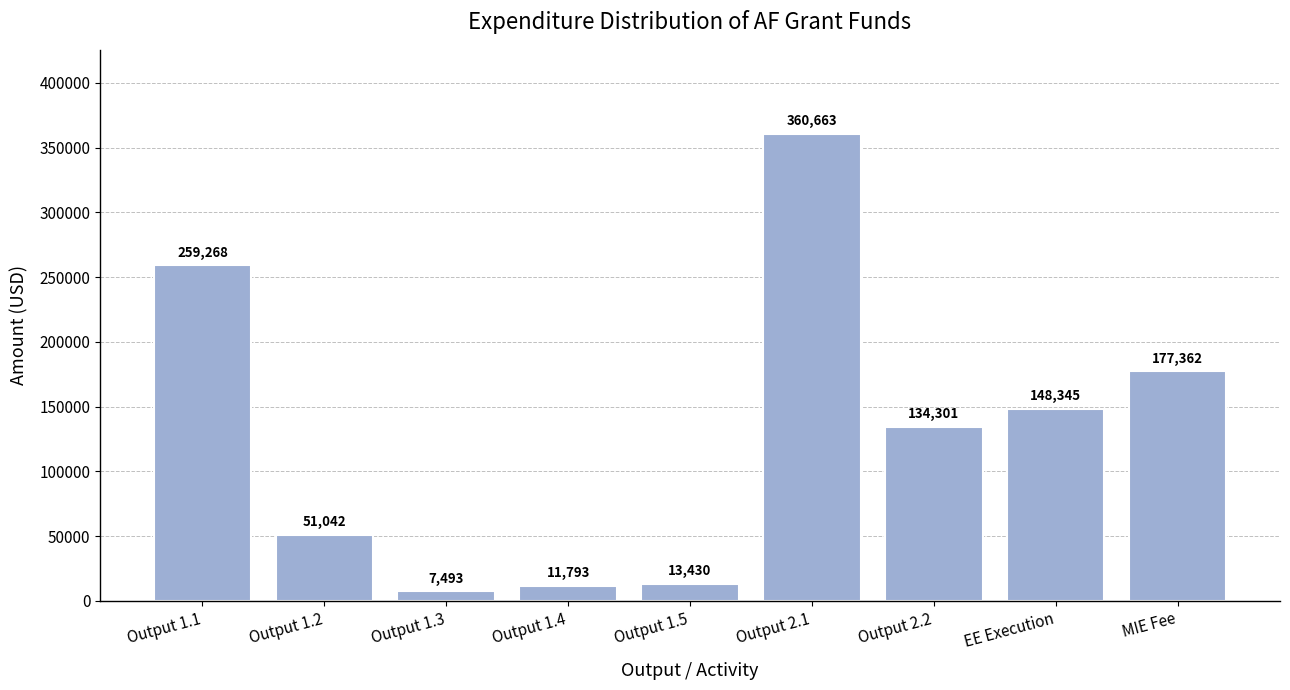

What is the difference between the maximum and minimum values?

353170.0